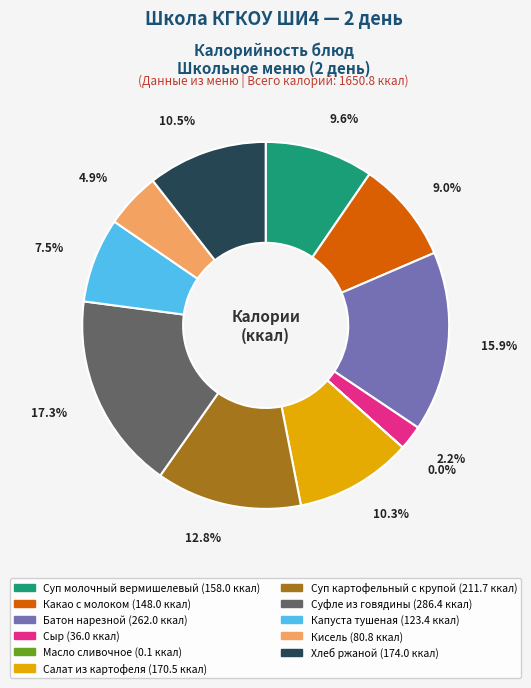

How much of the chart is everything except Суфле из говядины?

82.7%